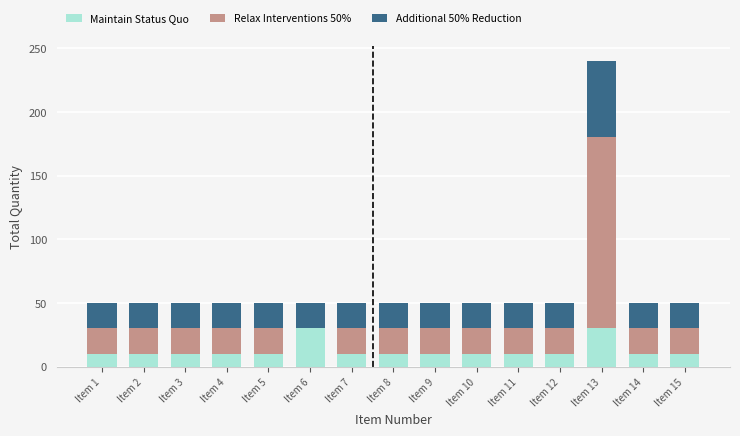

At which category is the sum across all series the highest?

Item 13